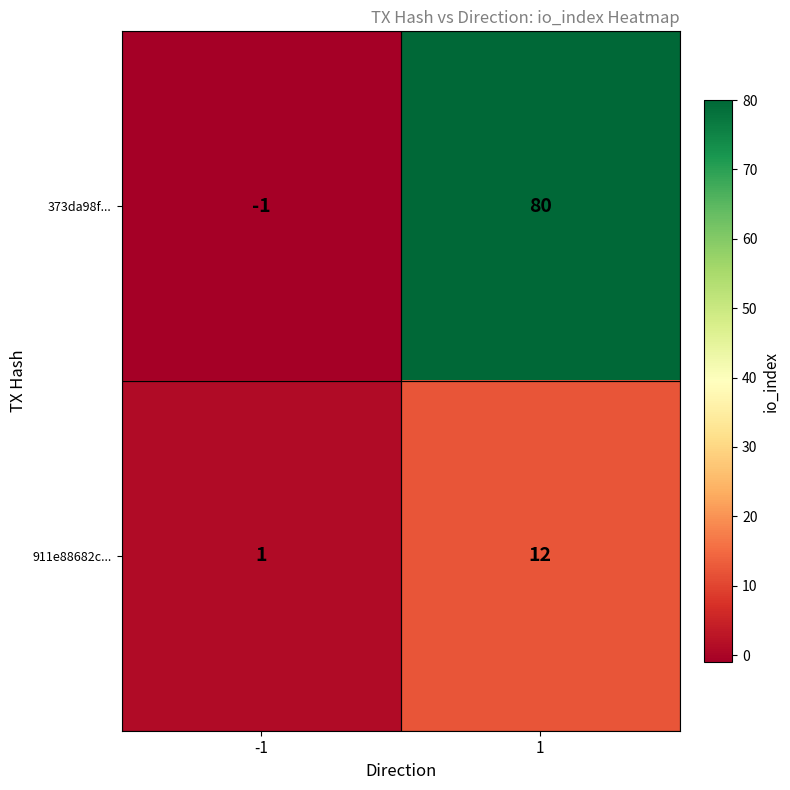

How many categories are shown in the chart?

2